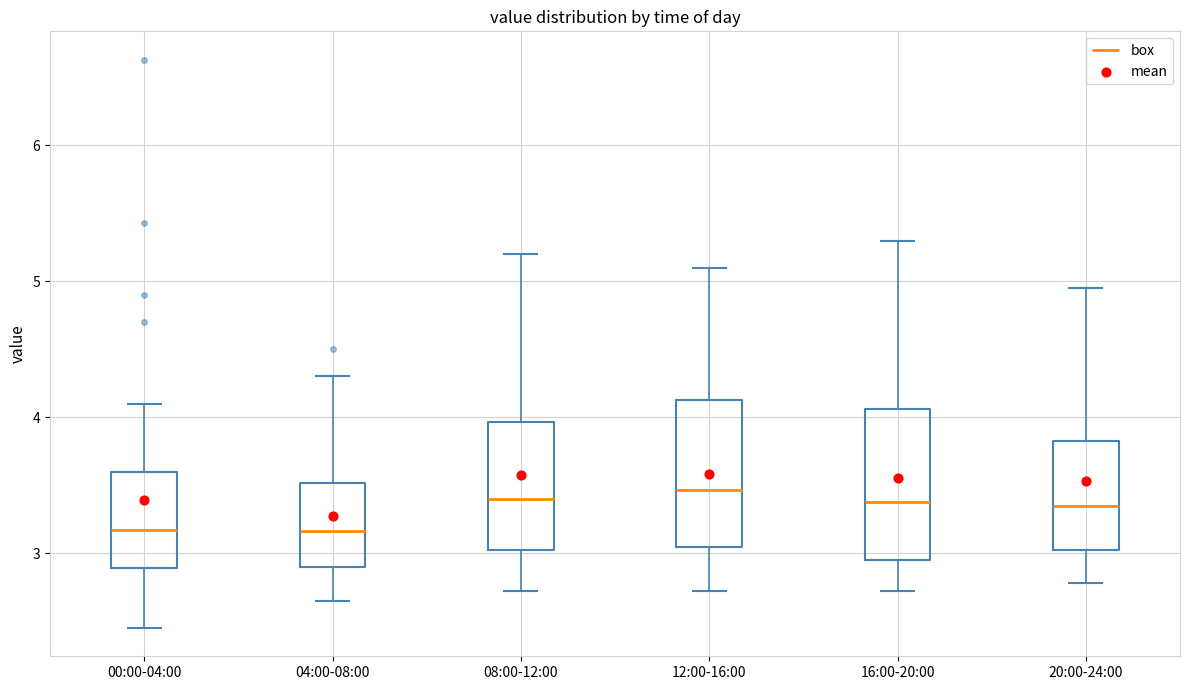

Where does the lower whisker of the box for 08:00-12:00 end on the y-axis? The values are not printed on the chart, so give them approximately, as read against the axis.

2.7